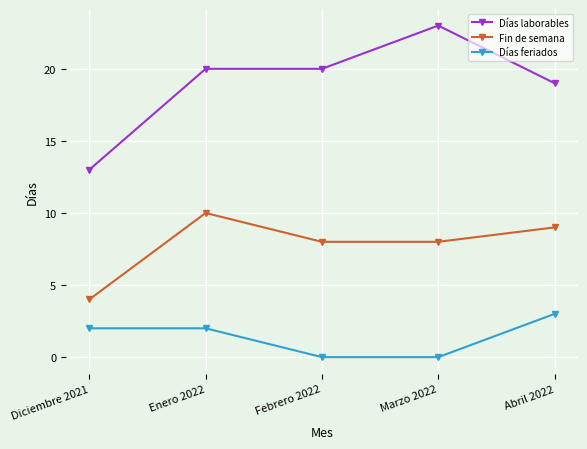

What is the label of the 4th point from the left?

Marzo 2022